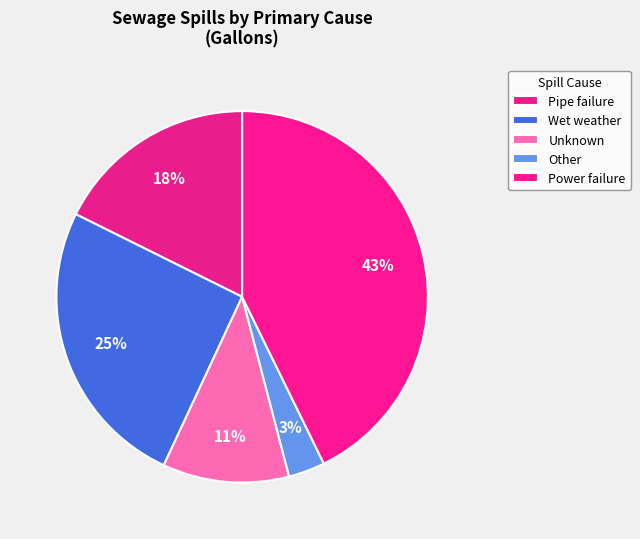

How many slices are in this pie chart?

5